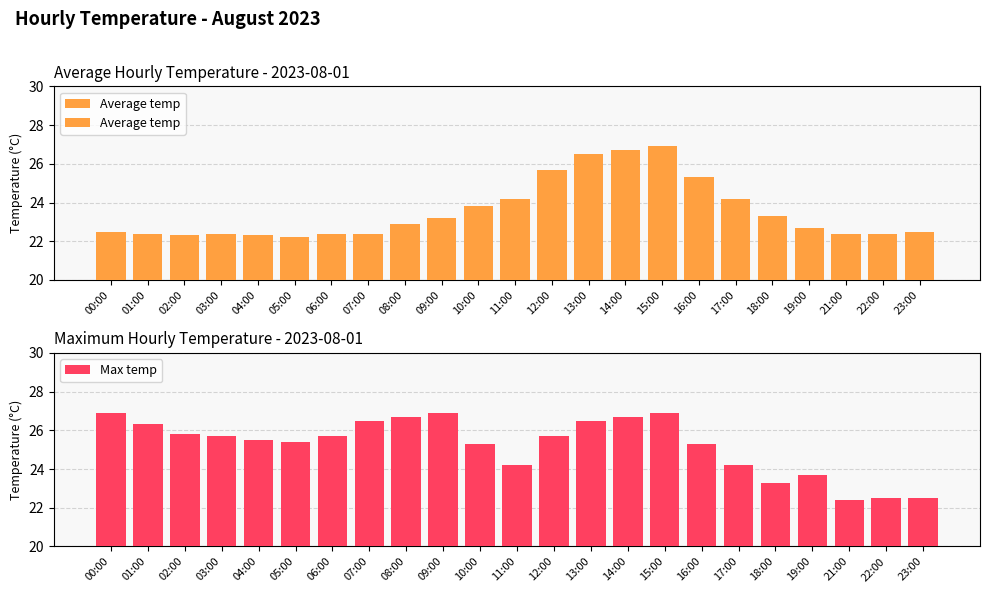

What is the smallest value displayed?

22.2